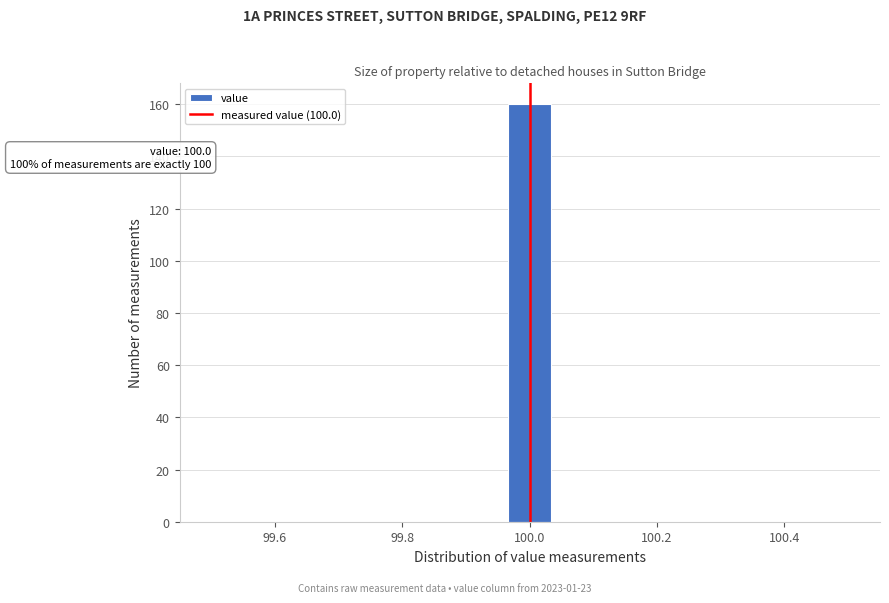

Read against the x-axis, roughly where is the centre of the tallest bar?

100.00